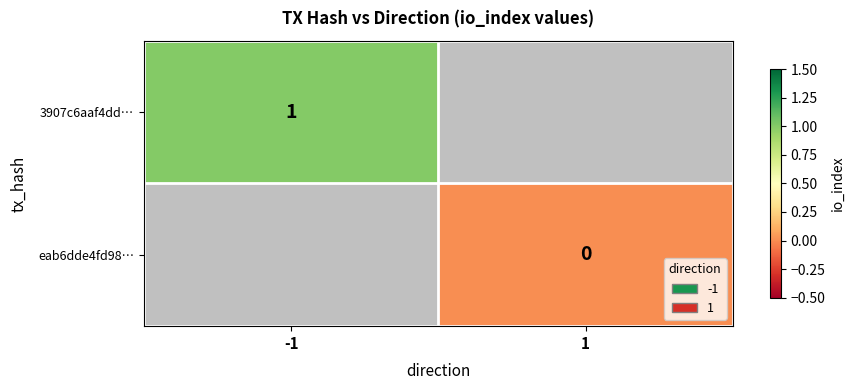

Which label corresponds to the smallest value in the chart?

1